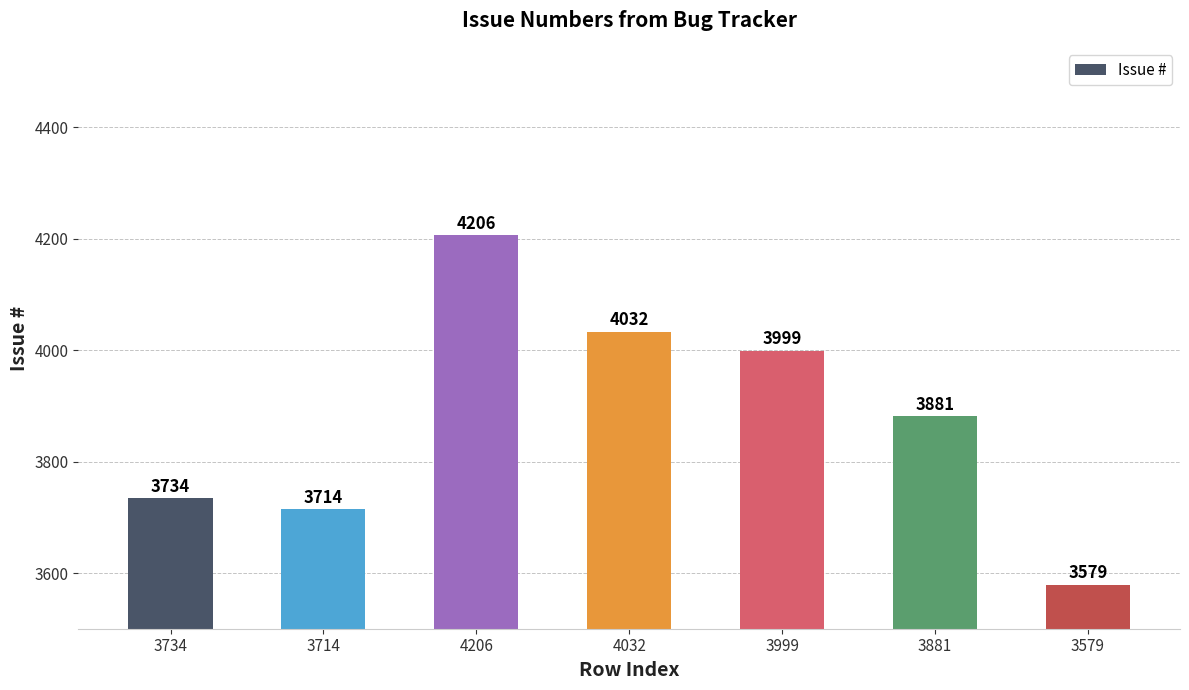

What is the approximate value at 3734?

3734